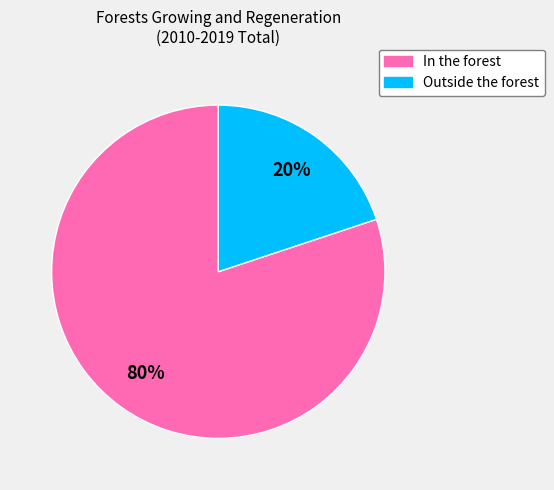

To the nearest percent, what is the combined percentage of Outside the forest and In the forest?

100%